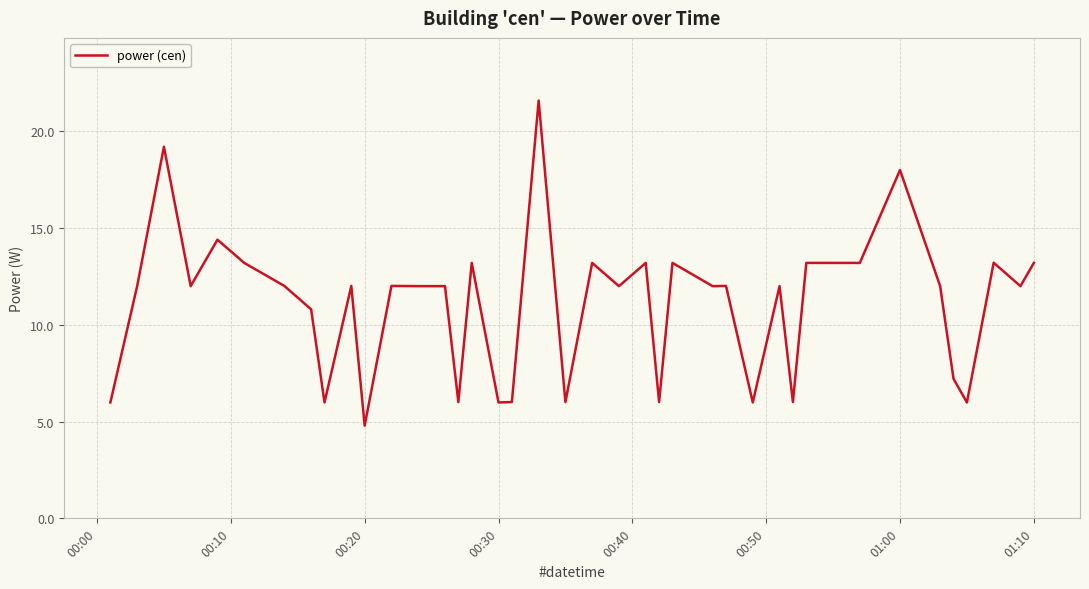

Reading right to left, extract all data points from this chart.

13.2	12.0	13.2	6.0	7.2	12.0	18.0	13.2	13.2	13.2	6.0	12.0	6.0	12.0	12.0	13.2	6.0	13.2	12.0	13.2	6.0	21.6	6.0	6.0	13.2	6.0	12.0	12.0	12.0	4.8	12.0	6.0	10.8	12.0	13.2	14.4	12.0	19.2	12.0	6.0